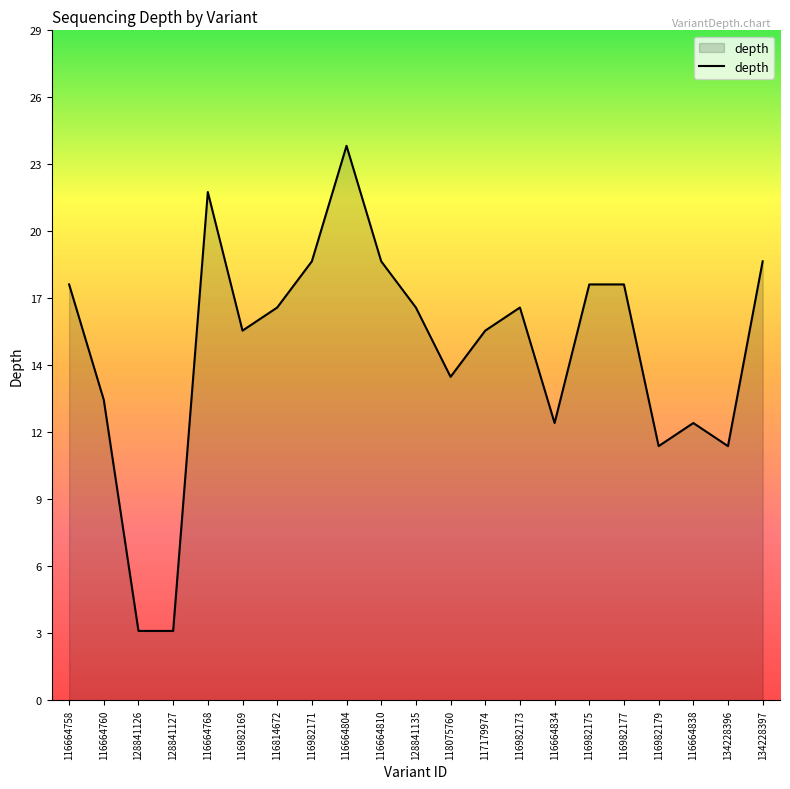

Which has a higher value, 128841127 or 116664758?

116664758